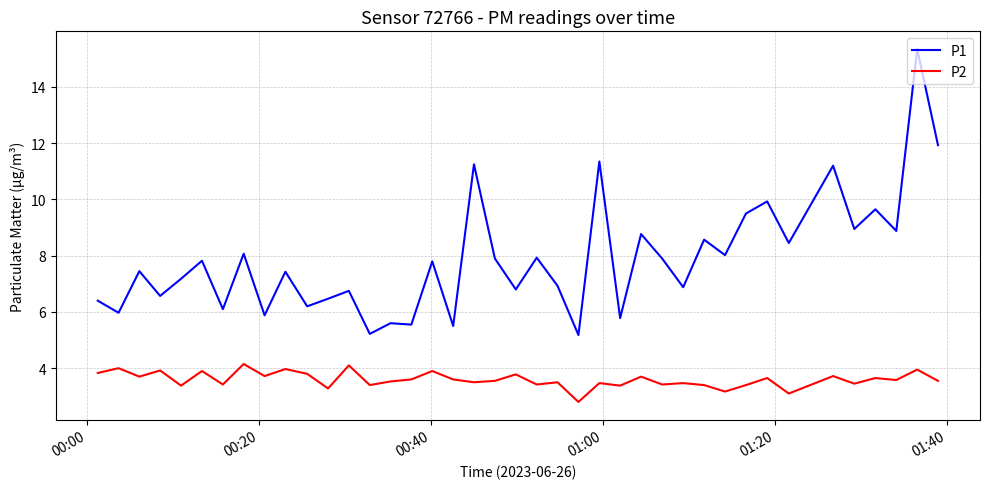

Rank the series by their average value, from highest to lowest.

P1, P2